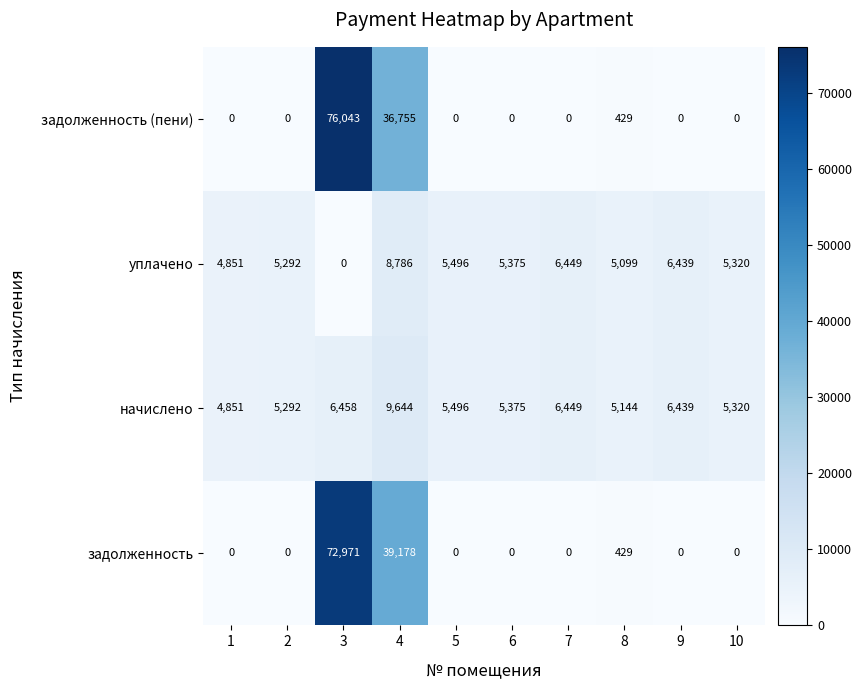

At which label does задолженность reach its peak?

3